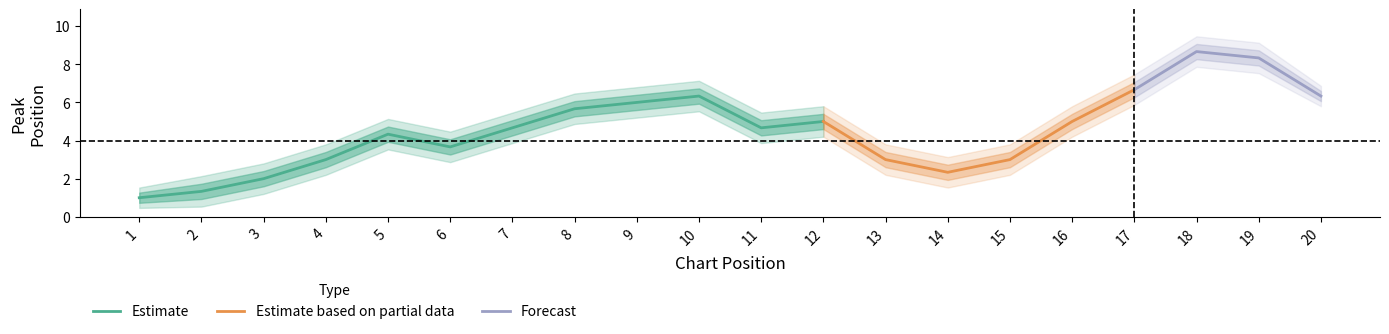

Which category has the highest value in the Estimate series?

10